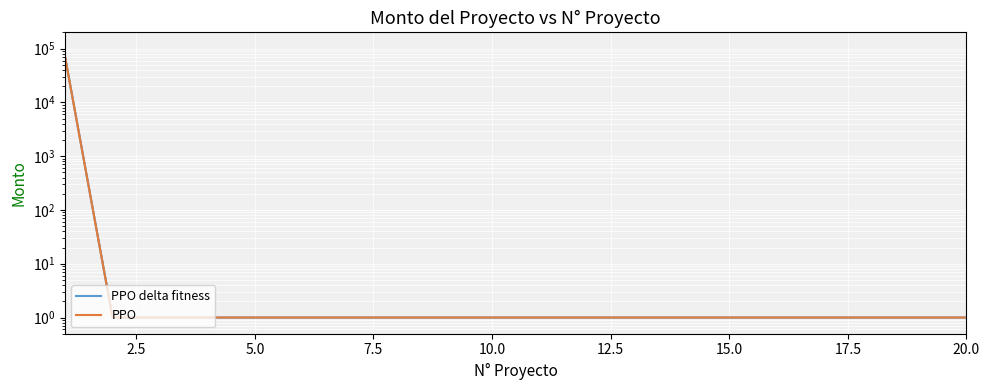

What is the average value of the PPO delta fitness series?

3501